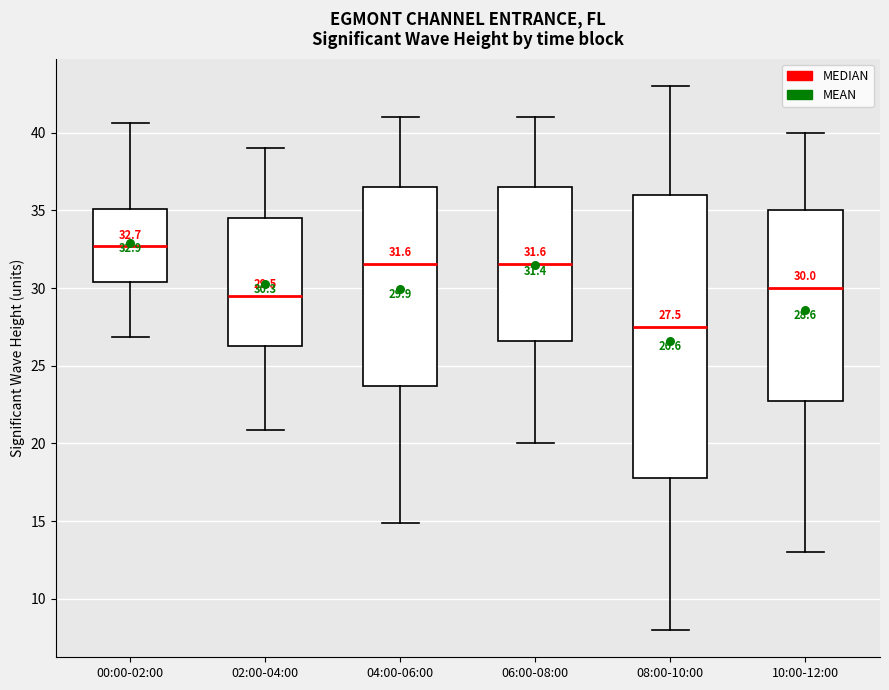

Which box is the tallest, from its lower edge to its upper edge?

08:00-10:00